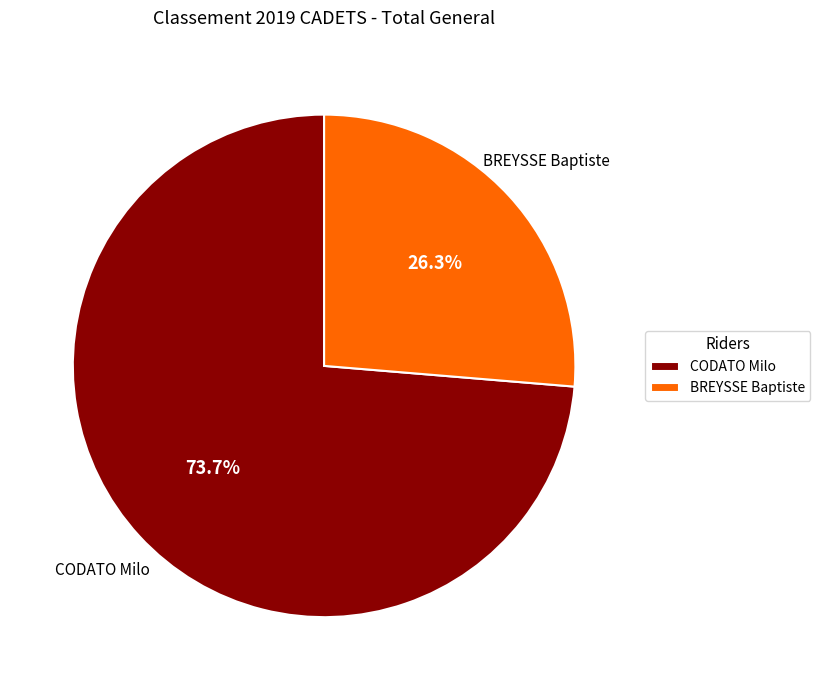

Count the number of slices in the pie.

2